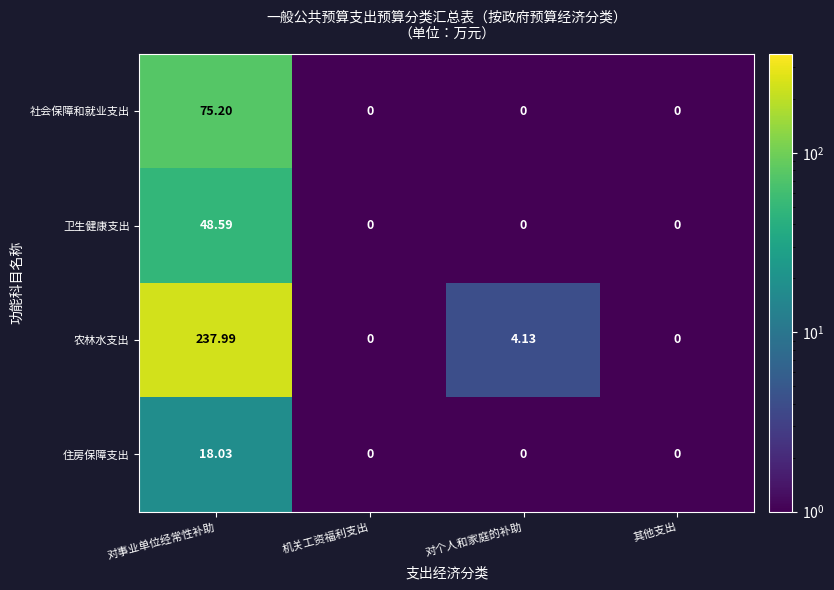

Rank the series by their maximum value, from highest to lowest.

农林水支出, 社会保障和就业支出, 卫生健康支出, 住房保障支出